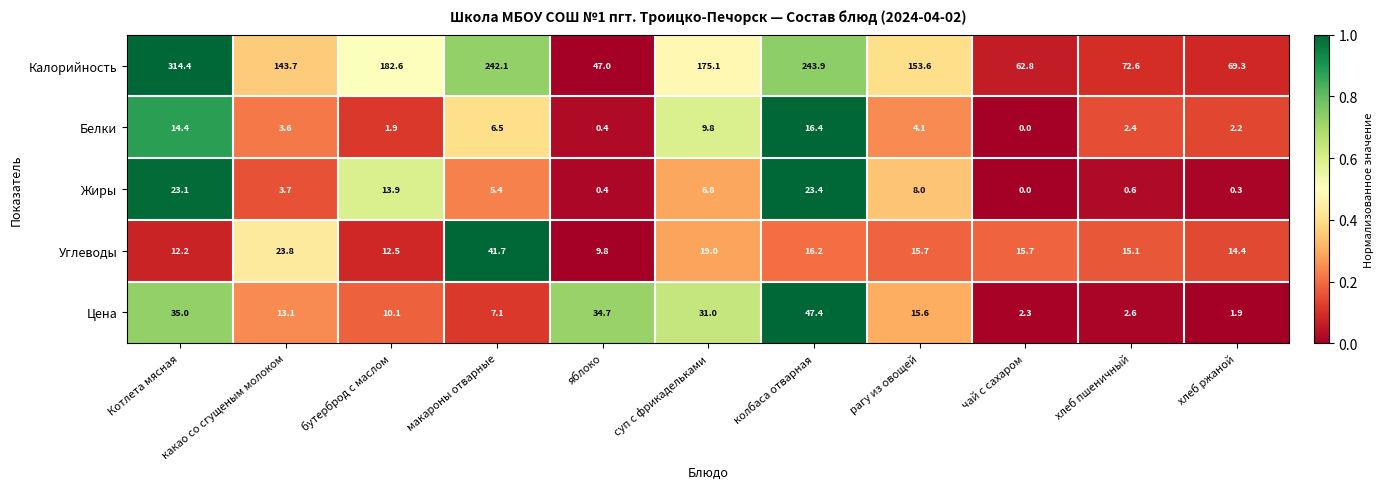

The Белки series shows 2.4 at хлеб пшеничный. True or false?

True